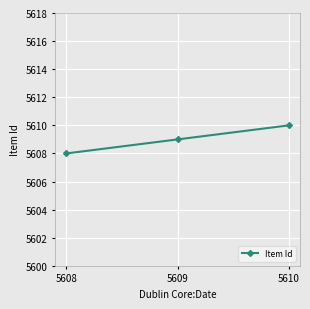

Does the chart have visible grid lines?

Yes